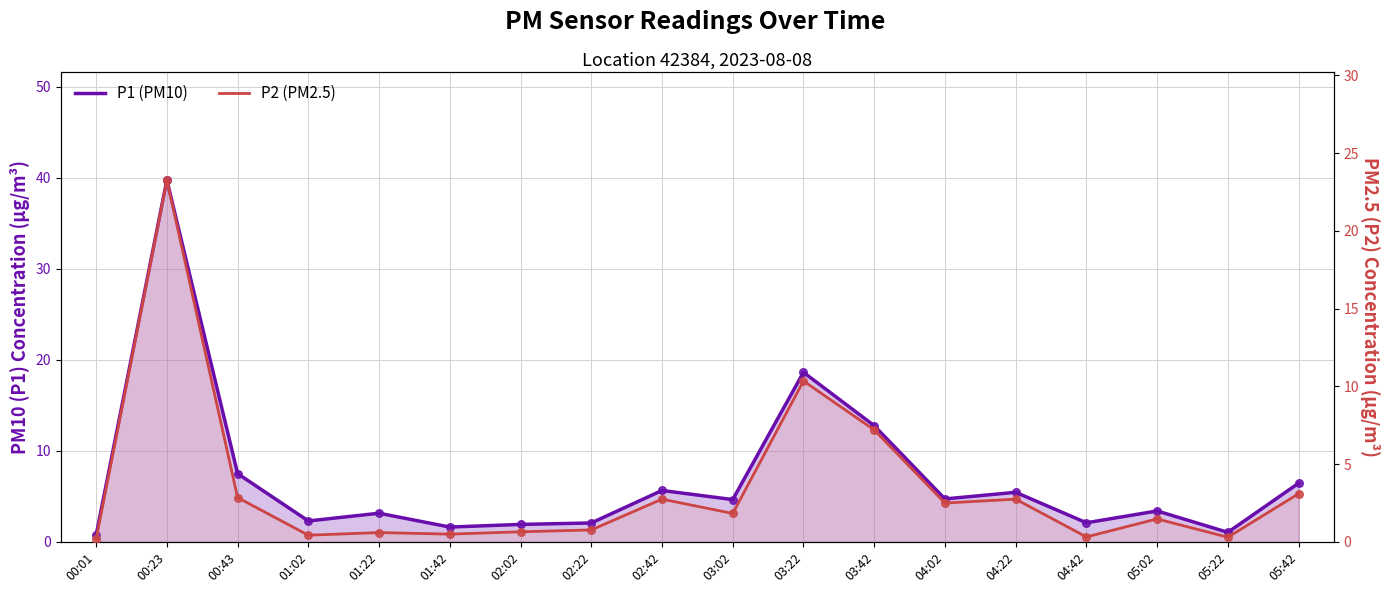

Which series contains the highest Y value?

P1 (PM10)